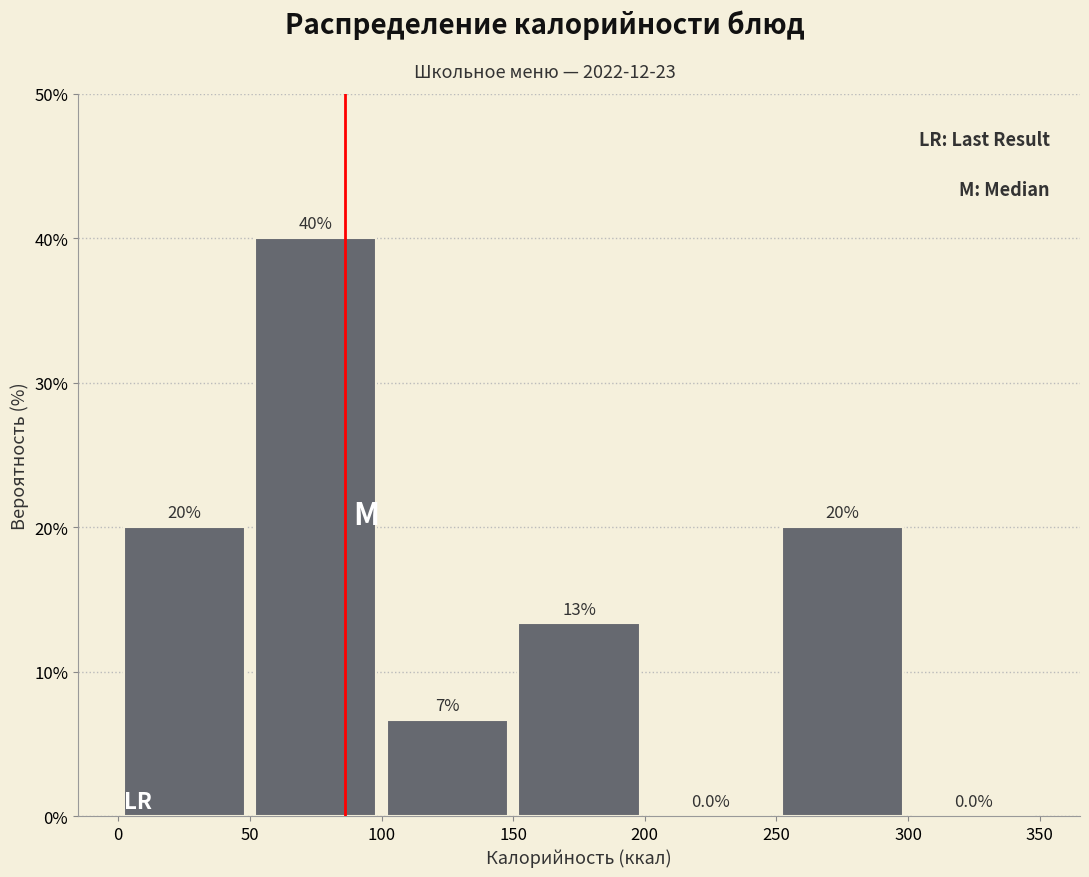

Which range on the x-axis has the tallest bar?

50 to 100